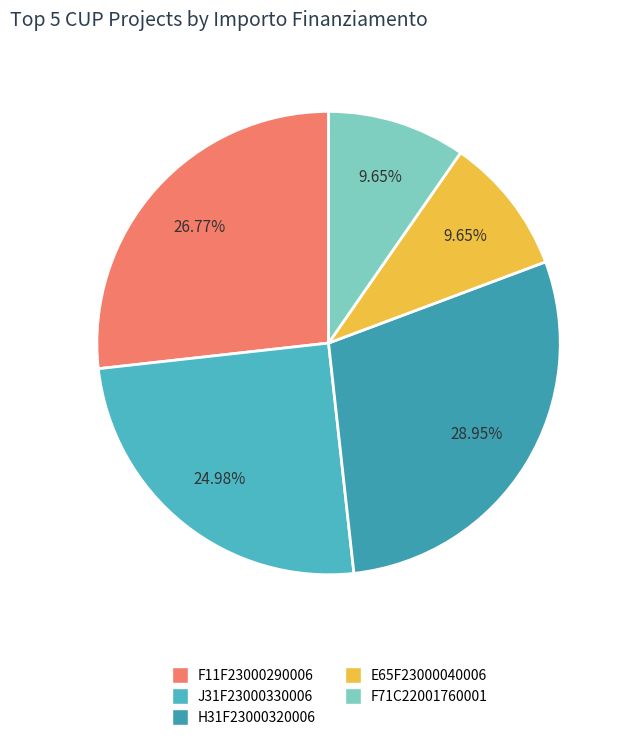

How many slices are in this pie chart?

5